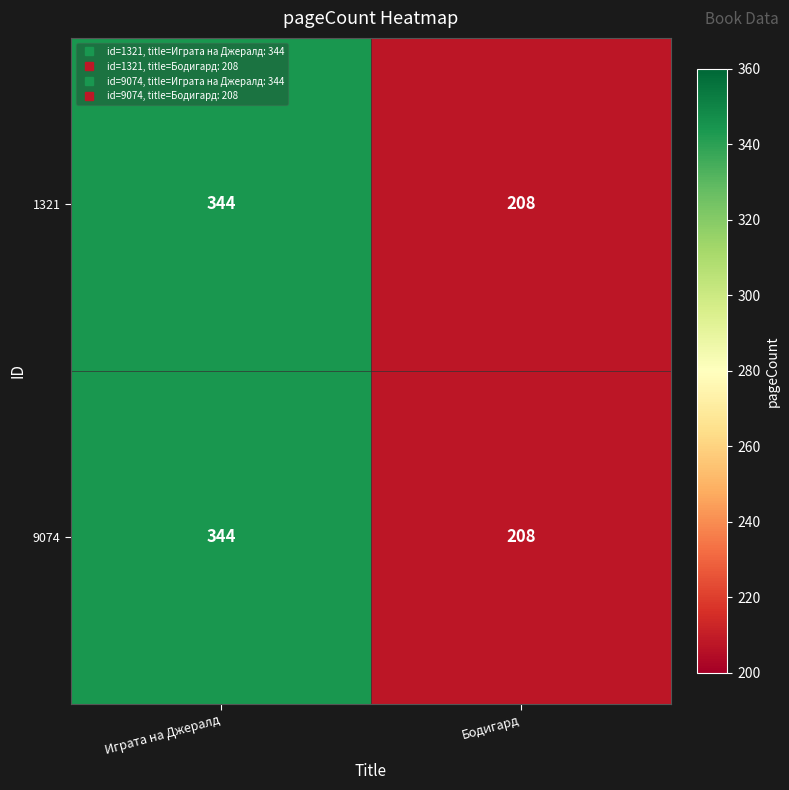

What is the total value across all series at Играта на Джералд?

688